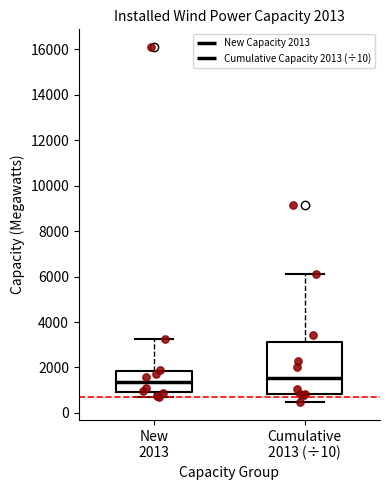

Which box is the tallest, from its lower edge to its upper edge?

Cumulative 2013 (÷10)